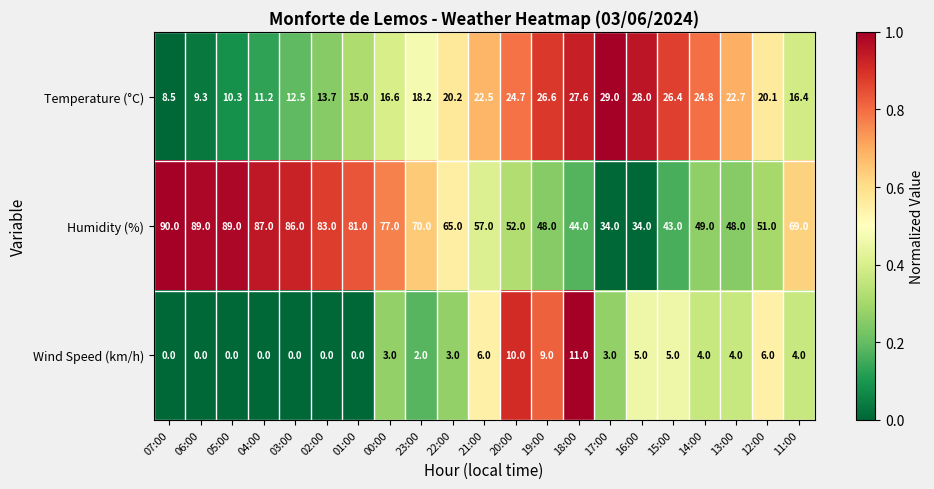

What is the lowest value of the Temperature (°C) series?

8.5